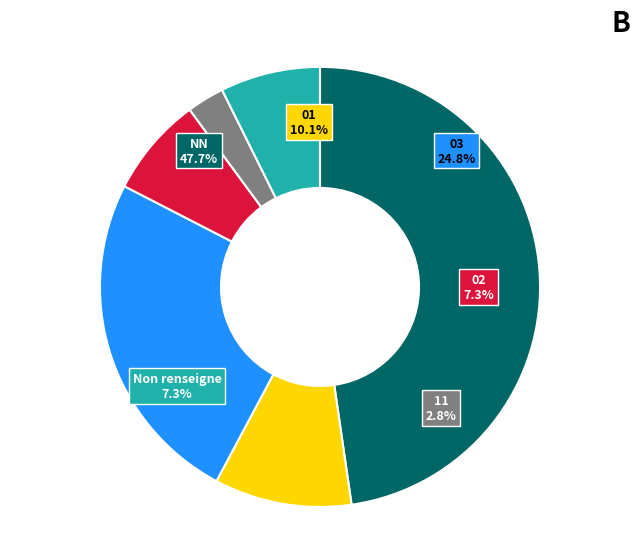

What is the total percentage of  and 02?

14.7%